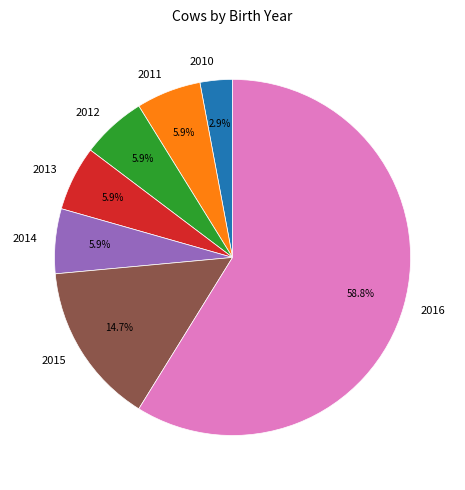

How many segments does this pie chart have?

7